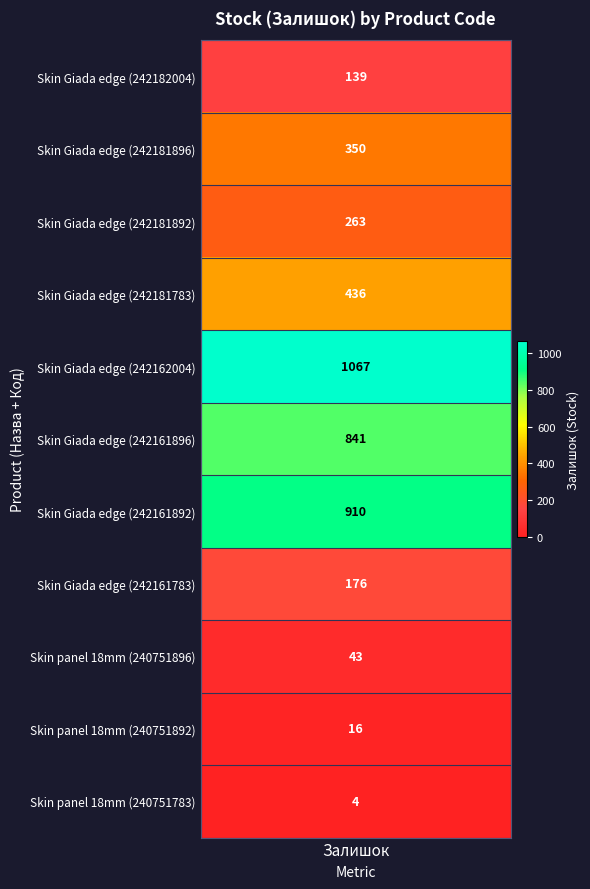

What is the minimum value shown in the chart?

4